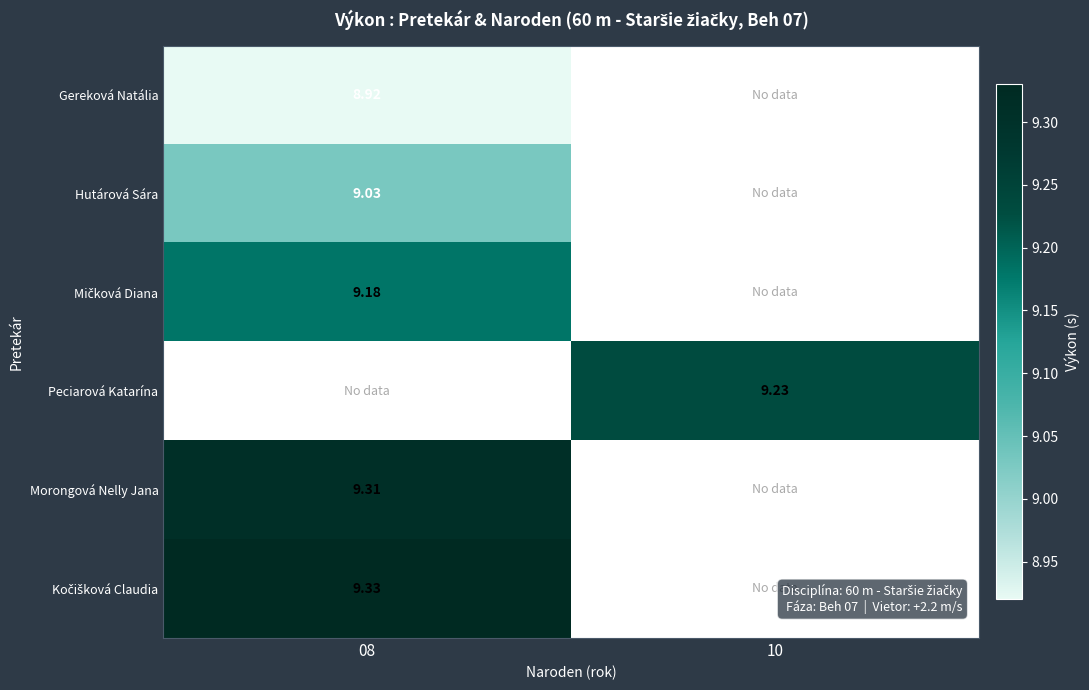

What is the minimum value for Mičková Diana?

9.2